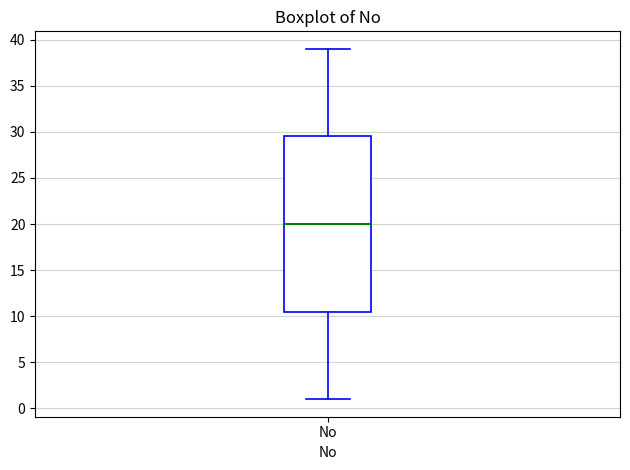

Where does the median line of the box for No sit on the y-axis? The values are not printed on the chart, so give them approximately, as read against the axis.

20.0